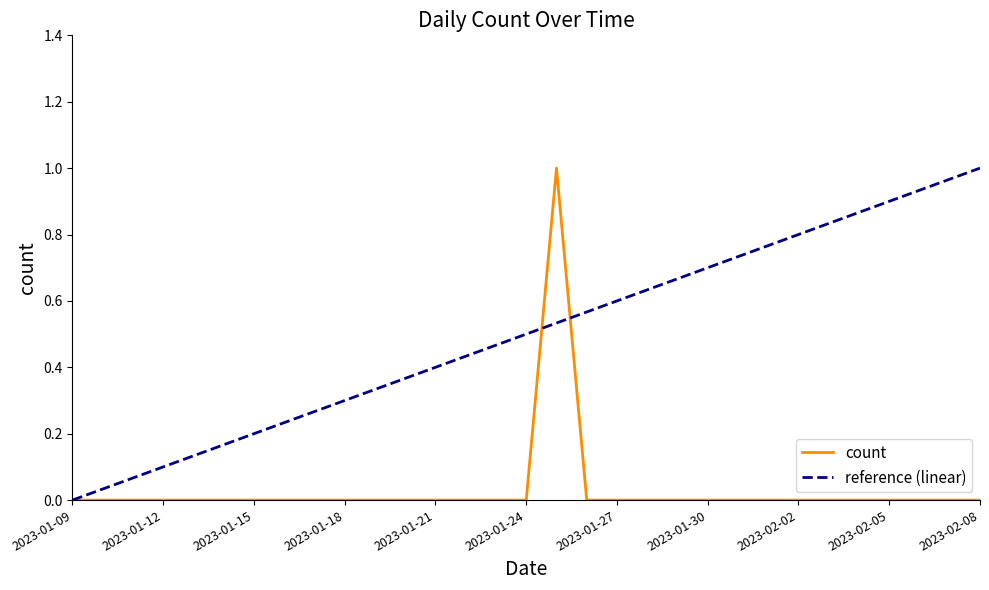

List the series in order of their overall mean, highest first.

reference (linear), count